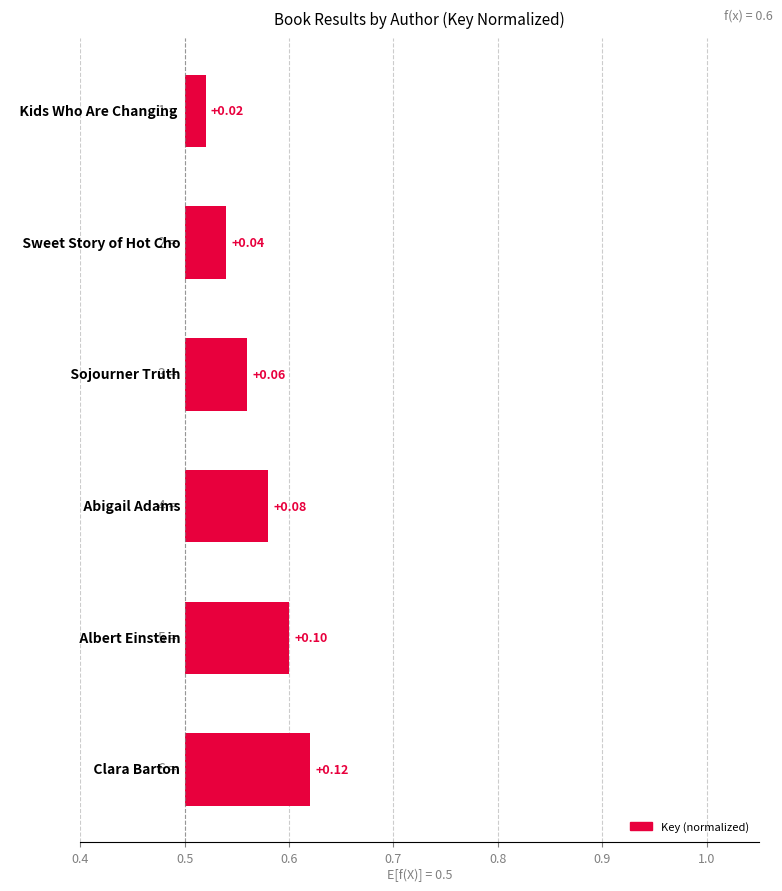

Does the chart contain any negative values?

No